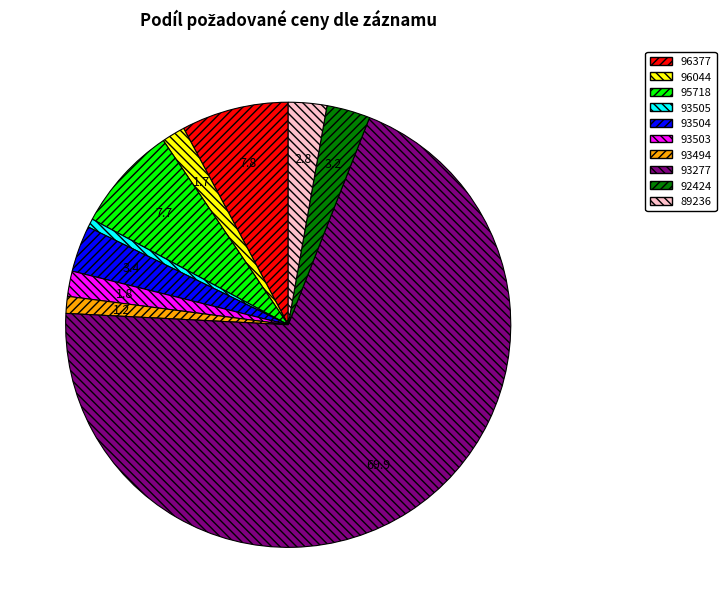

Does 92424 represent more than half of the total?

No